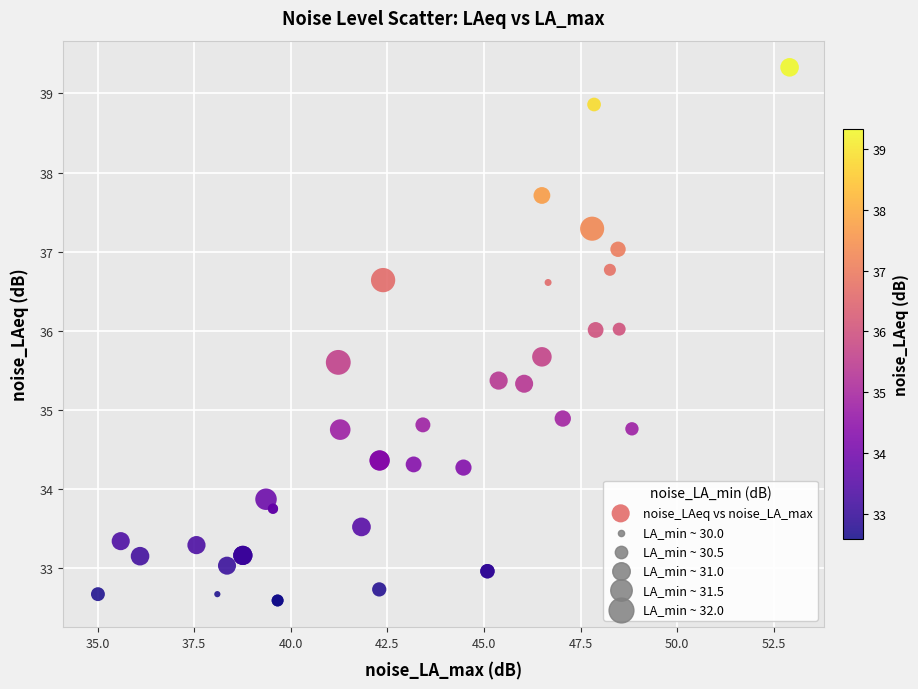

What Y value in the scatter plot is closest to 35?

34.9